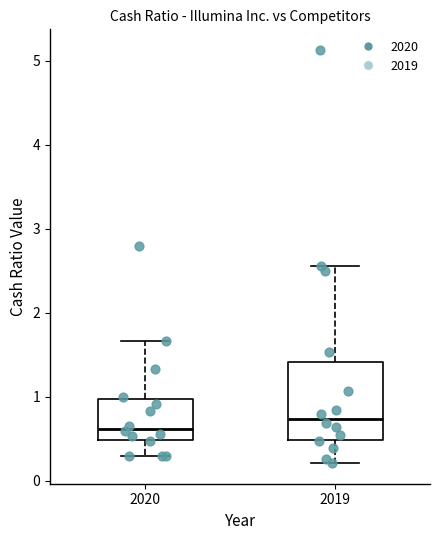

Reading left to right, transcribe this box plot: for each box, give where its median line is, the range the box spans, and where its two whiskers end, as read against the y-axis. The values are not printed on the chart, so give them approximately, as read against the axis.

2020: median 0.6, box 0.5 to 1.0, whiskers 0.3 to 1.7
2019: median 0.7, box 0.5 to 1.4, whiskers 0.2 to 2.6